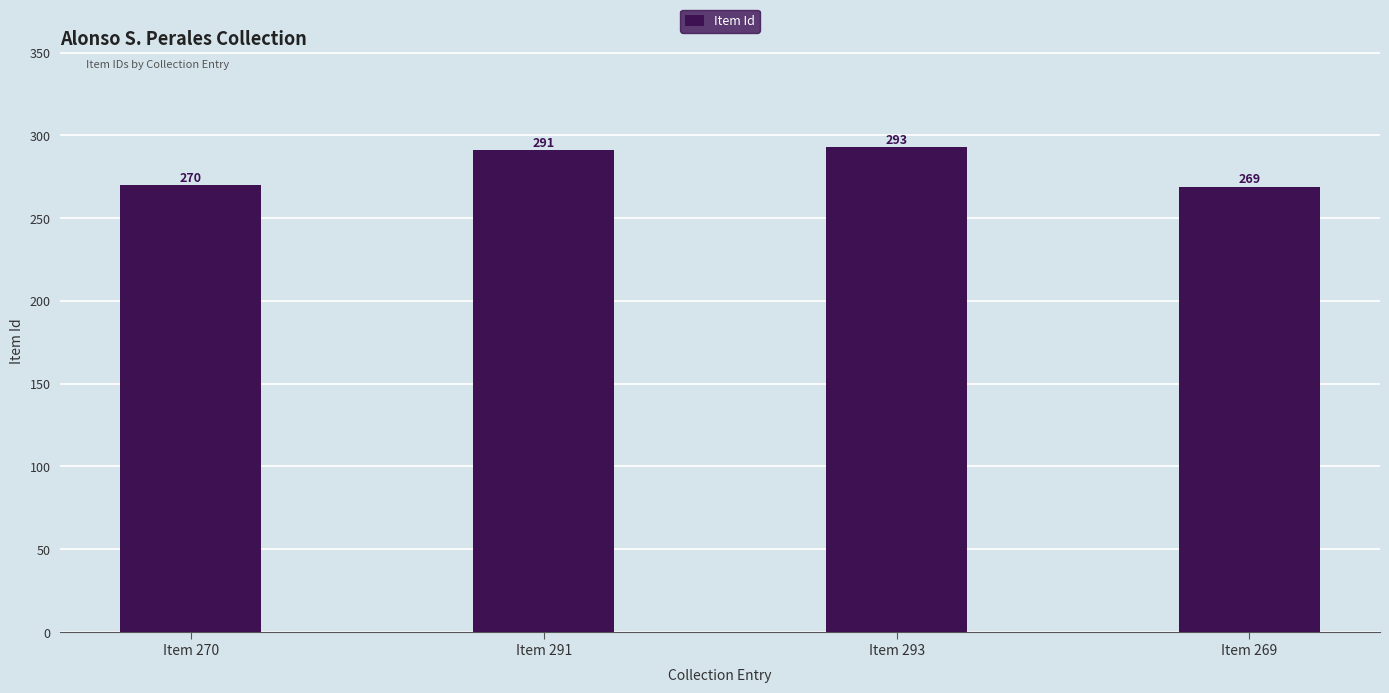

Is it true that the value at Item 270 is 270?

True